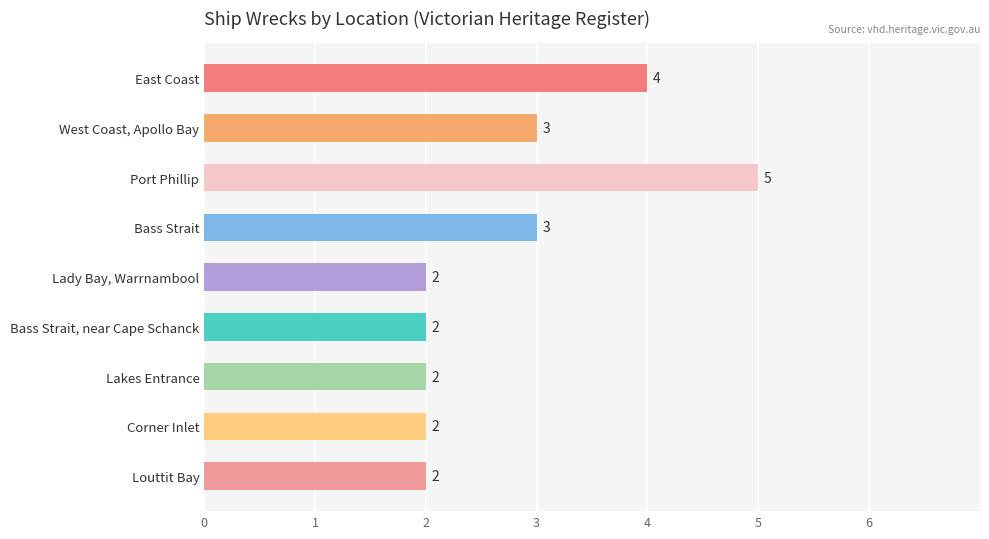

What is the difference between the second highest and minimum values?

2